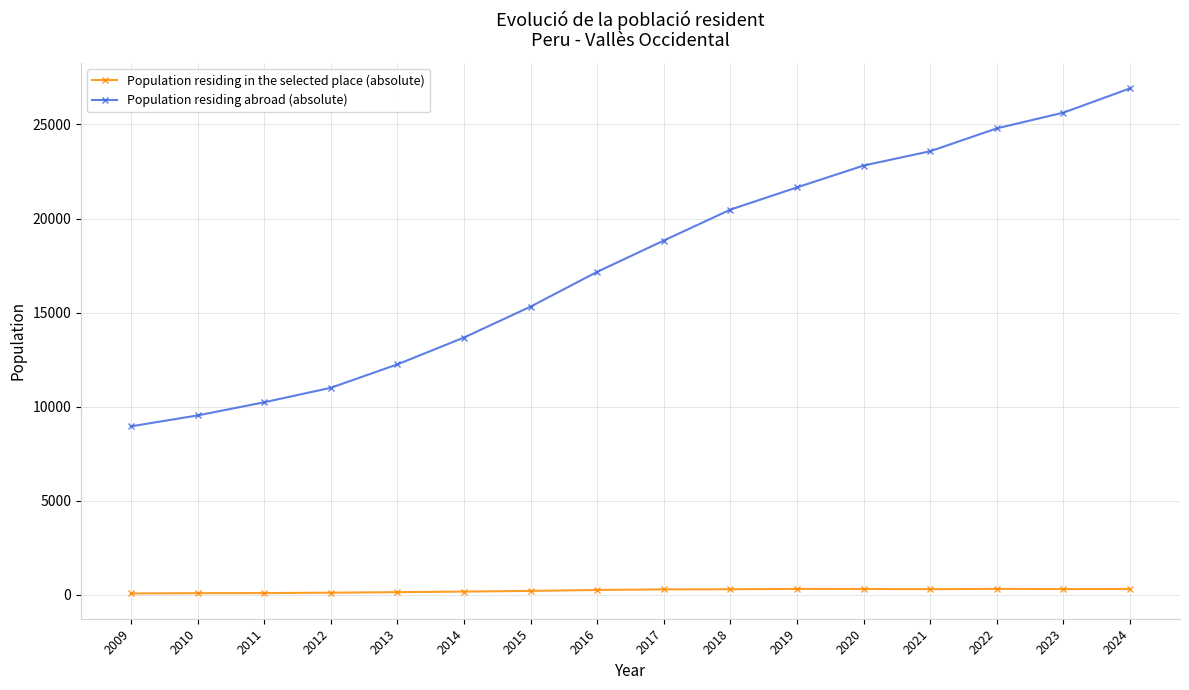

What is the total value across all series at 2016?

17429